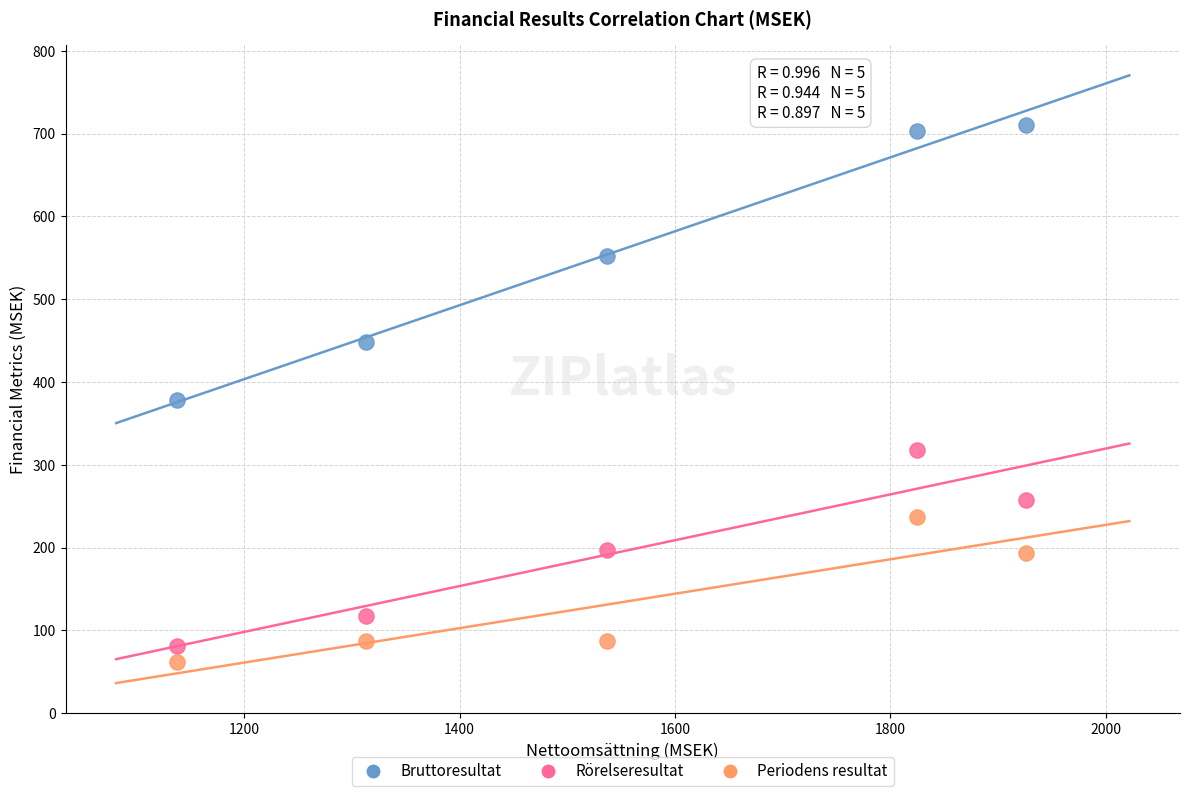

Across all data points, what is the range of X values (max minus min)?

787.5